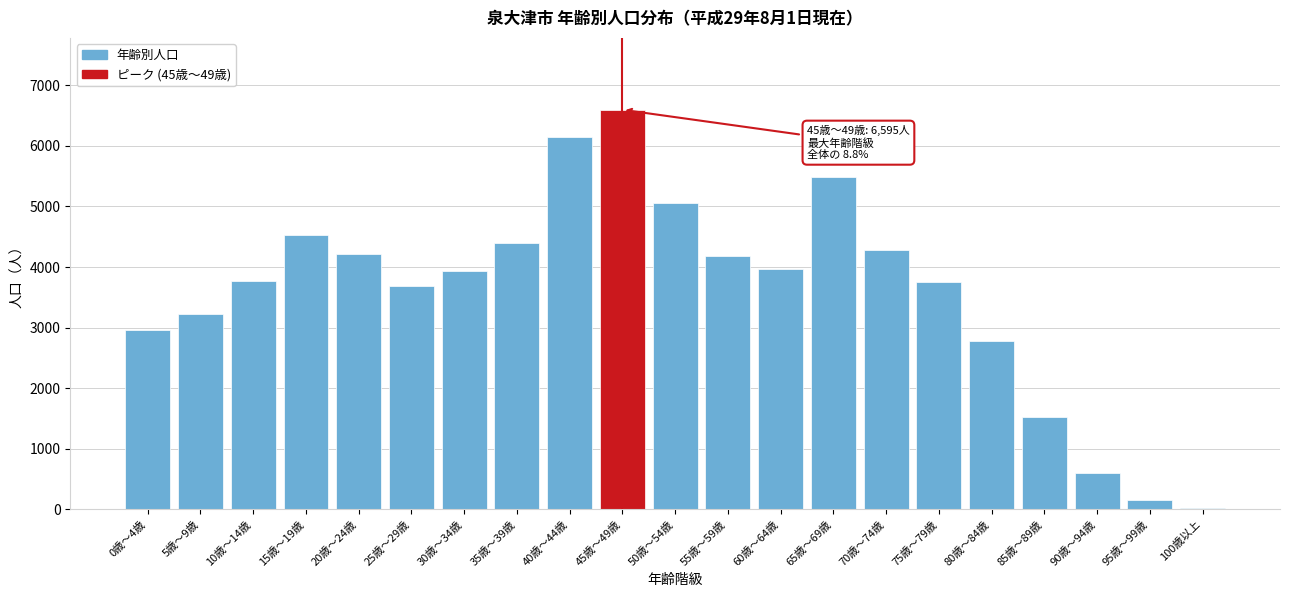

Is it true that the value at 70歳～74歳 is 1319?

False